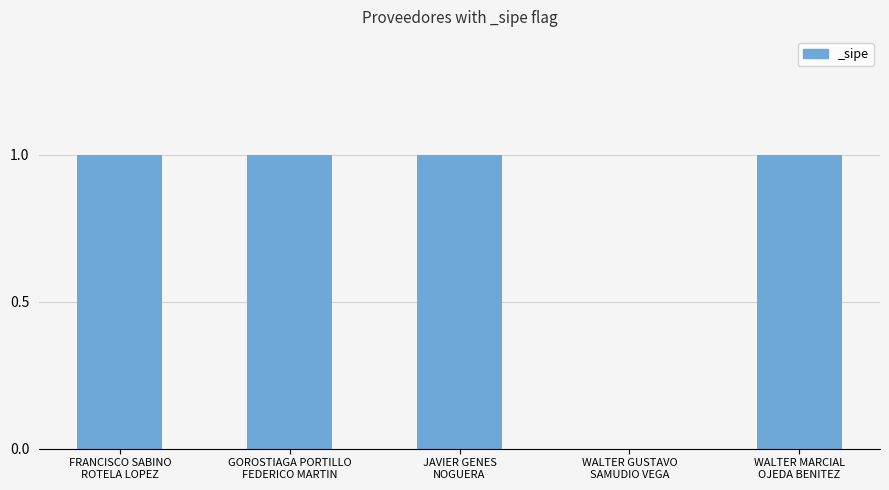

What is the sum of the values at FRANCISCO SABINO
ROTELA LOPEZ and WALTER GUSTAVO
SAMUDIO VEGA?

1